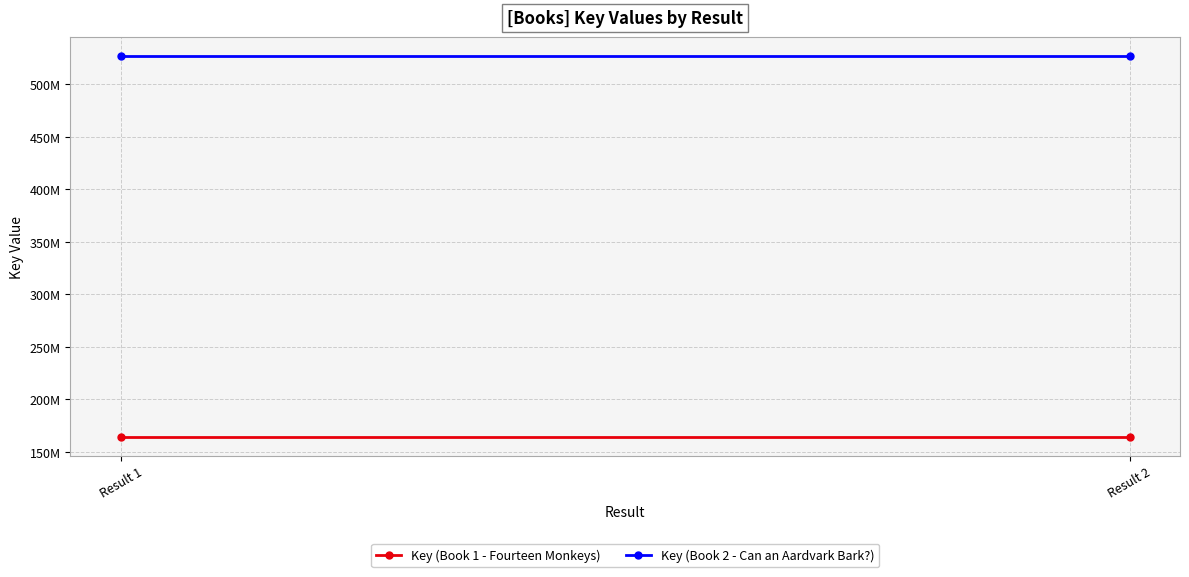

What is the spread (max minus min) of values at Result 1?

362358421